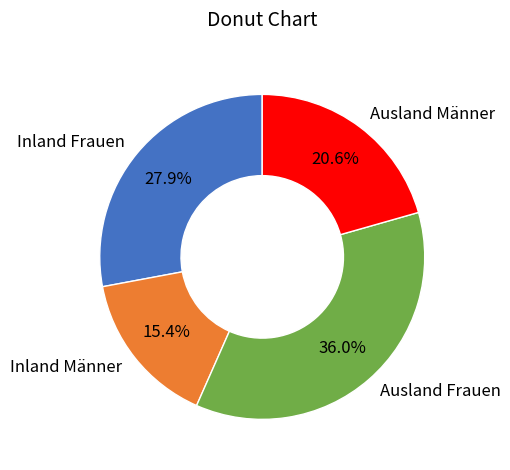

What is the ratio of the value at Inland Frauen to the value at Ausland Frauen?

0.8